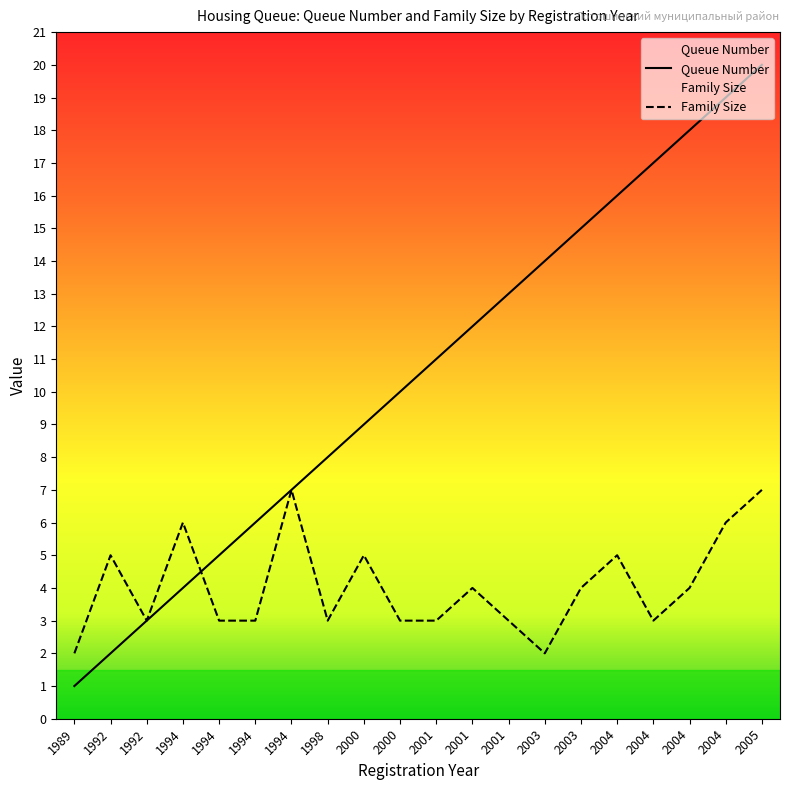

What value does the Queue Number series have at 1992?

2